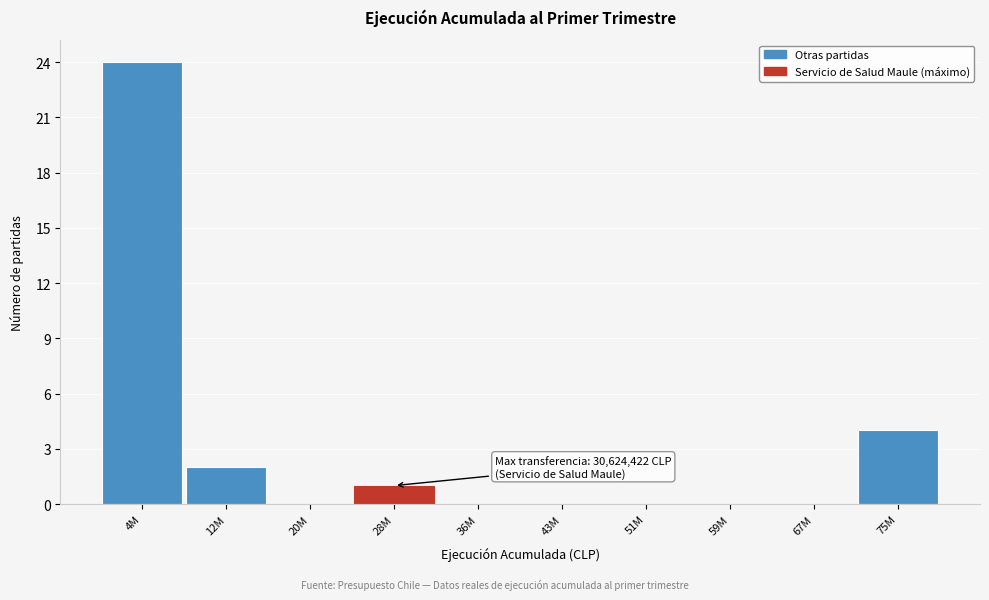

Reading left to right, what are all the values shown in this chart?

4M=24	12M=2	20M=0	28M=1	36M=0	43M=0	51M=0	59M=0	67M=0	75M=4